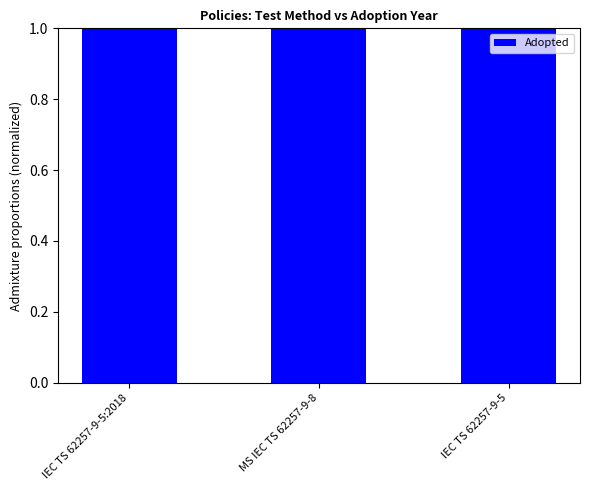

The chart shows a value of 0.4 at MS IEC TS 62257-9-8. True or false?

False